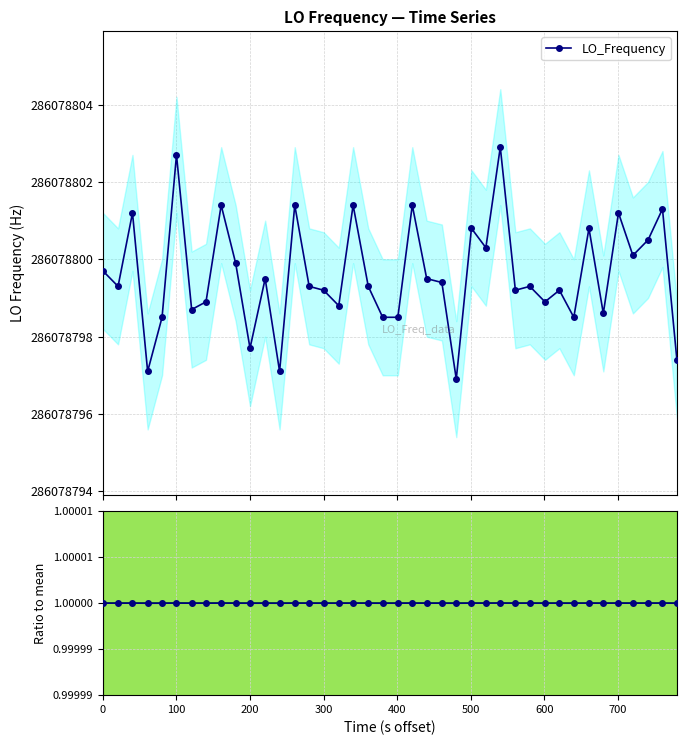

List the series in order of their peak value, lowest first.

Ratio to mean, LO_Frequency